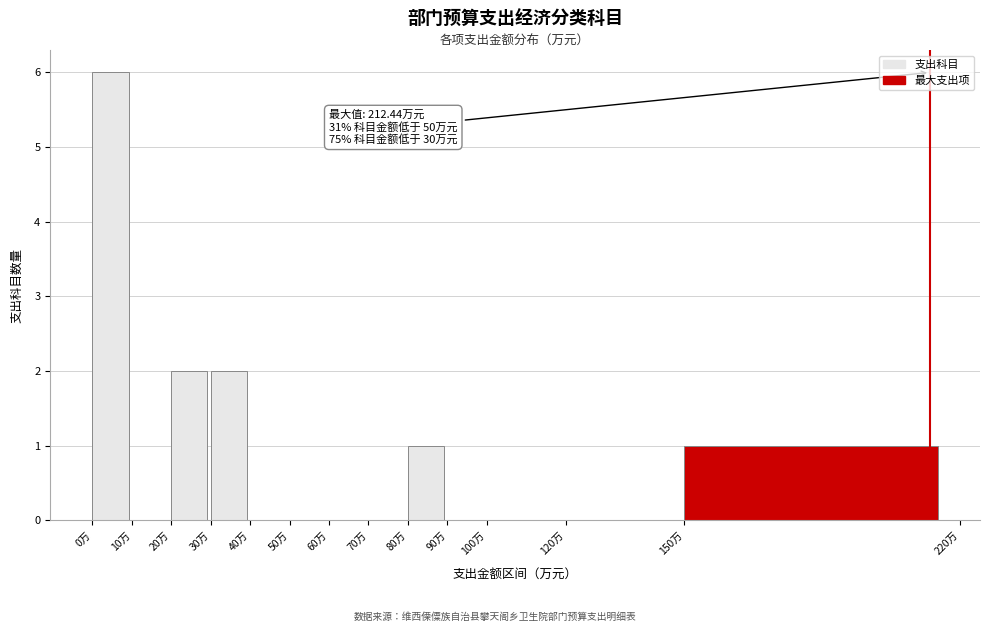

Which range on the x-axis has the tallest bar?

0 to 10